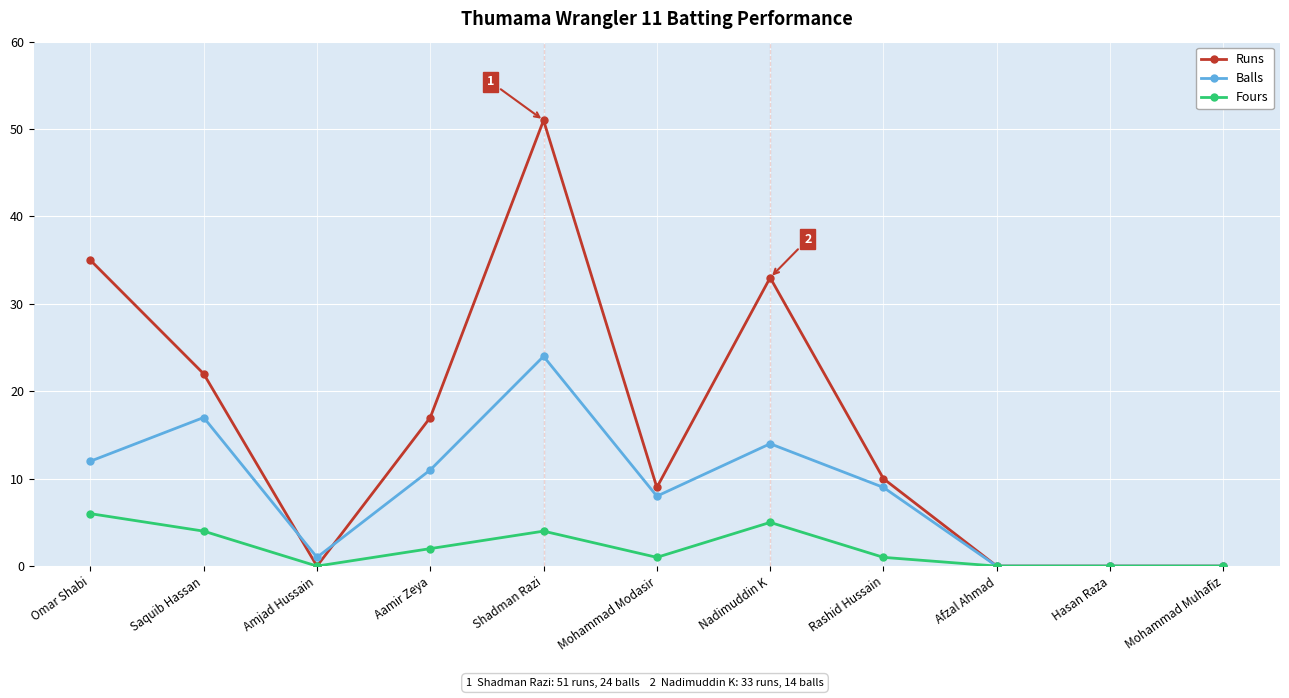

What are all the series names shown in the legend?

Runs, Balls, Fours